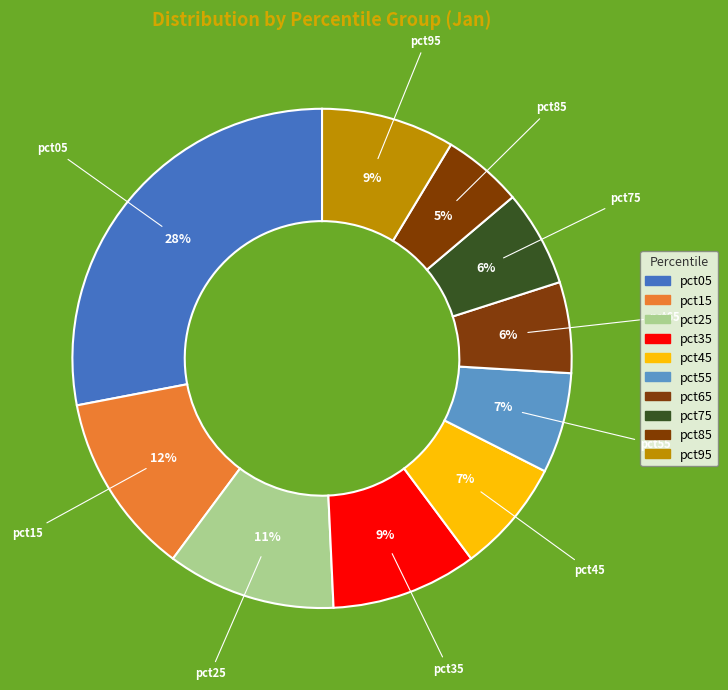

How many segments does this pie chart have?

10